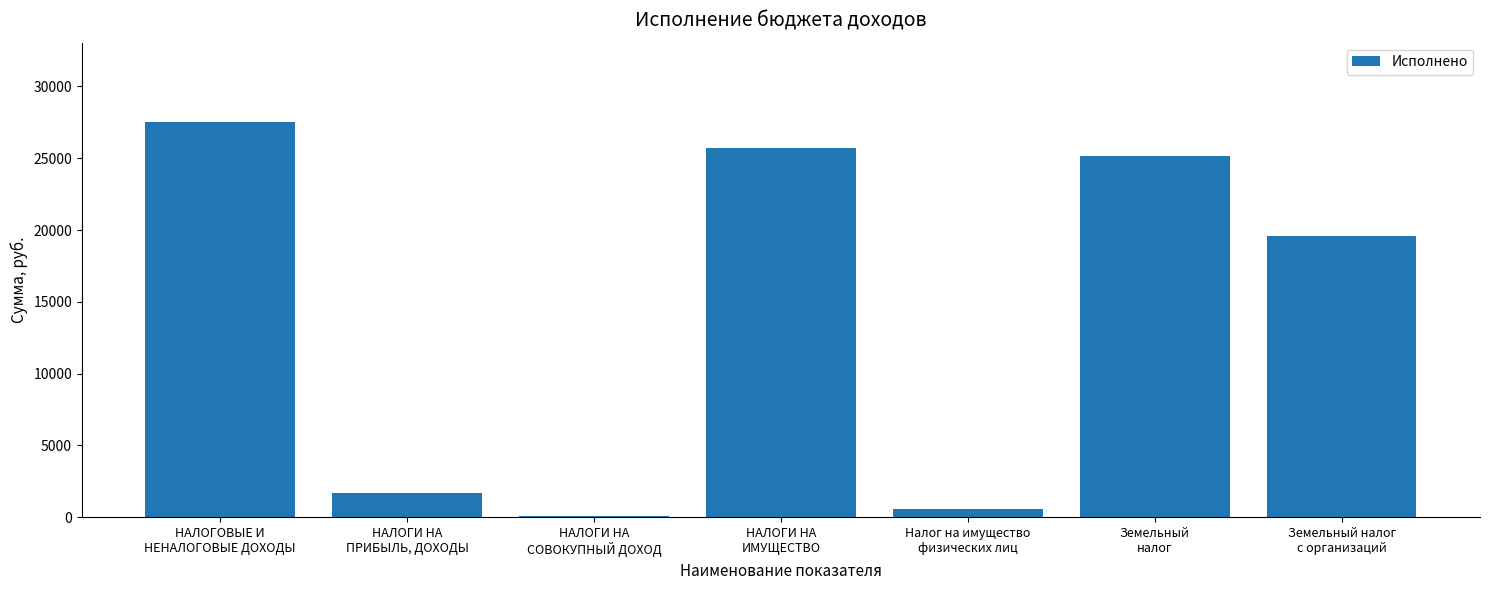

What is the difference between the values at НАЛОГИ НА
СОВОКУПНЫЙ ДОХОД and НАЛОГОВЫЕ И
НЕНАЛОГОВЫЕ ДОХОДЫ?

27433.3